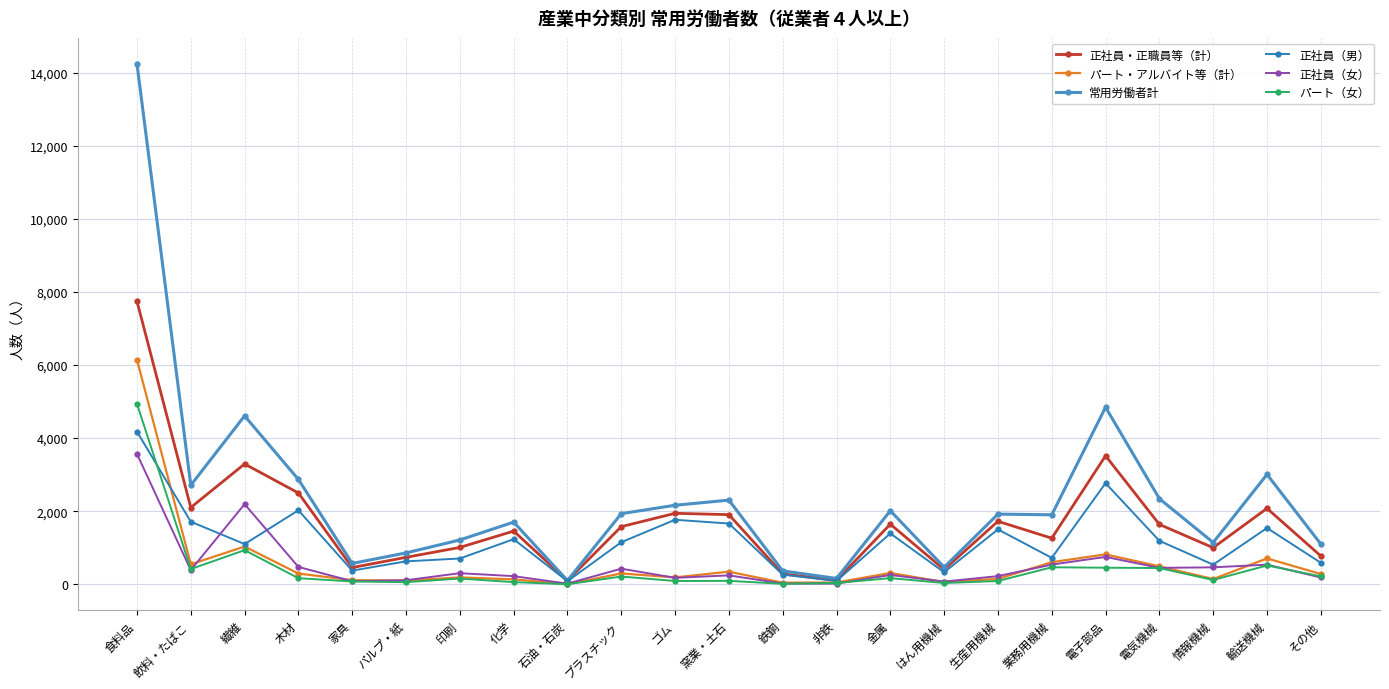

True or false: 常用労働者計 and パート（女） cross at least once.

False